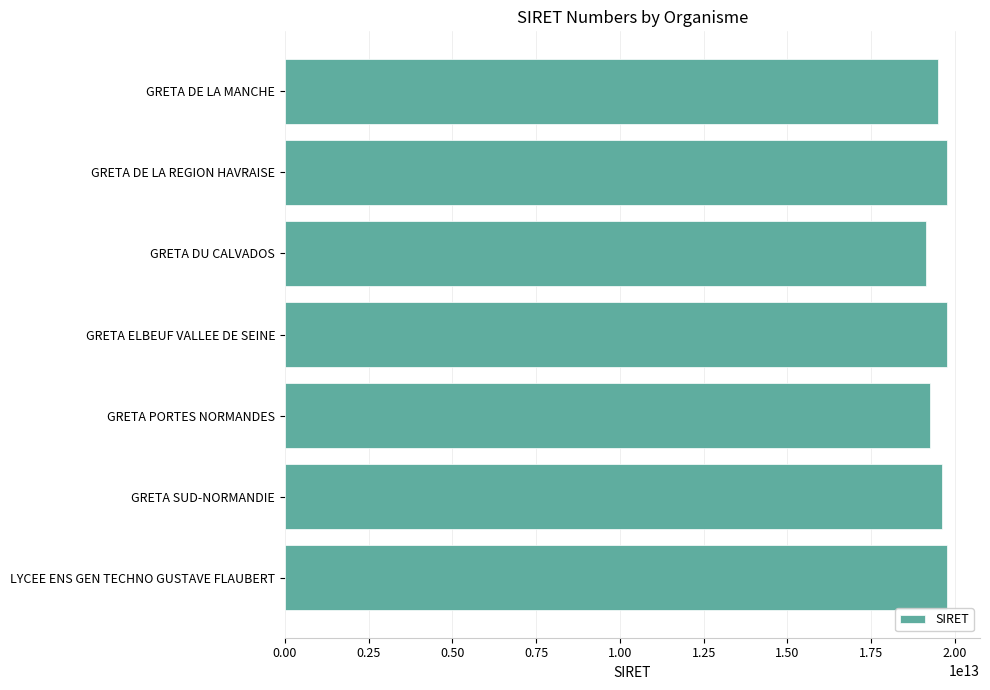

What is the label of the 1st bar from the bottom?

LYCEE ENS GEN TECHNO GUSTAVE FLAUBERT